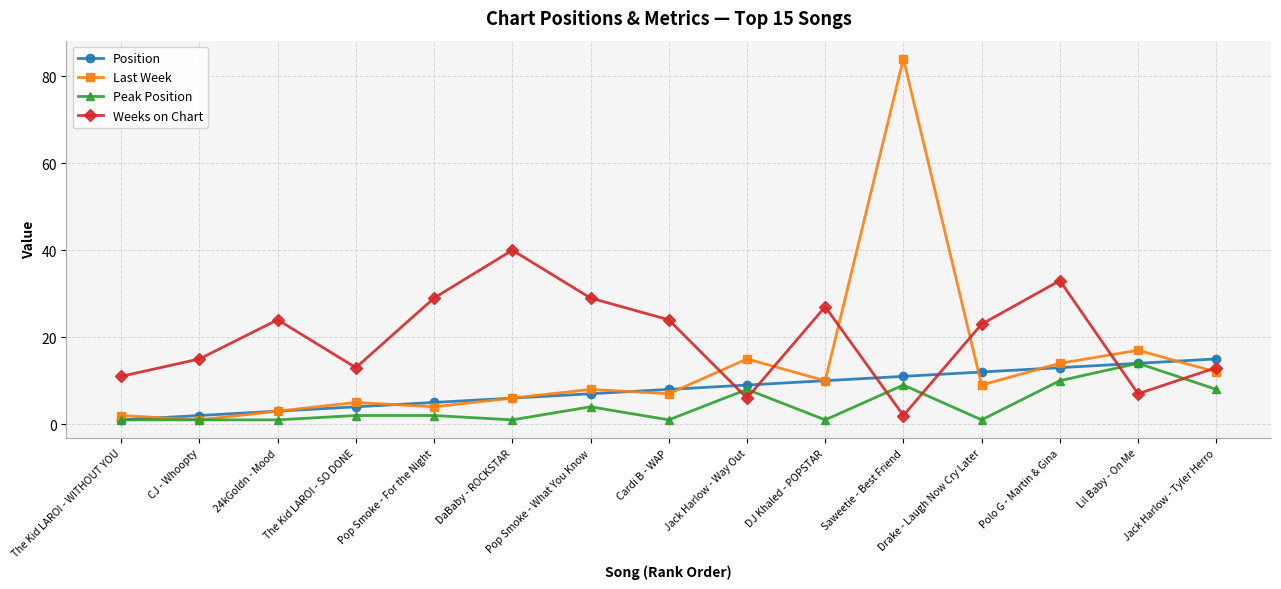

True or false: Position and Weeks on Chart intersect in this chart.

True